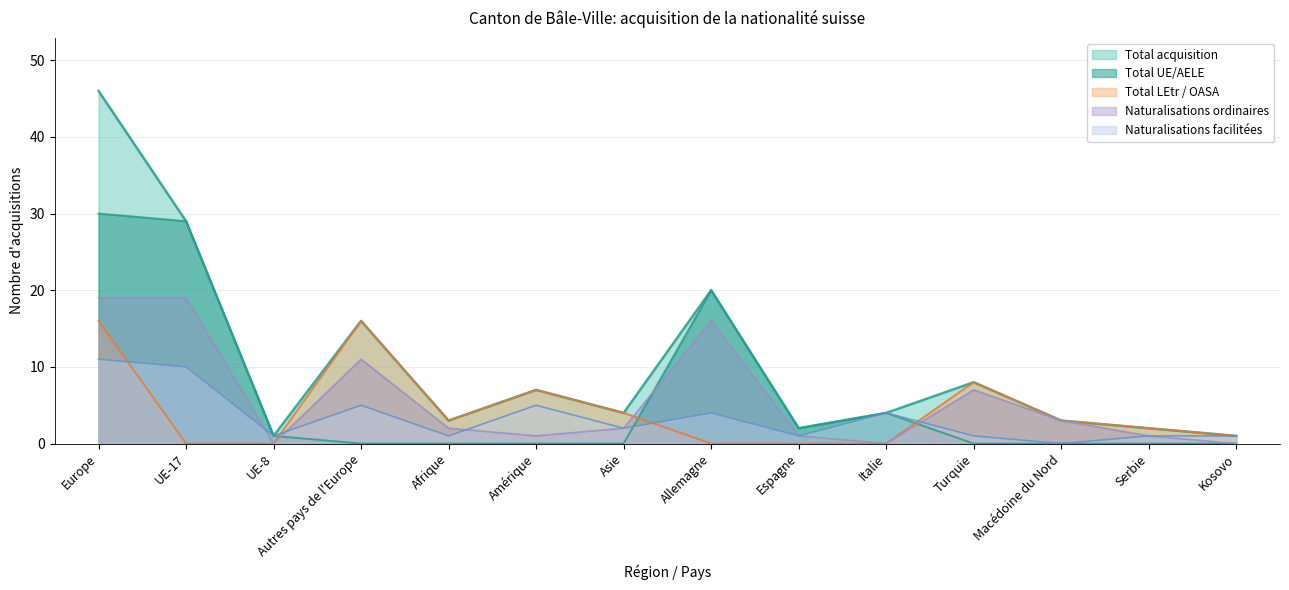

What is the average value of the Naturalisations facilitées series?

3